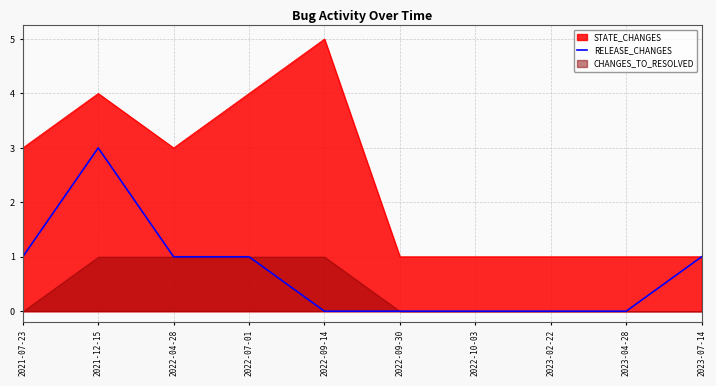

Is it true that the value at 2022-09-30 is 0?

True